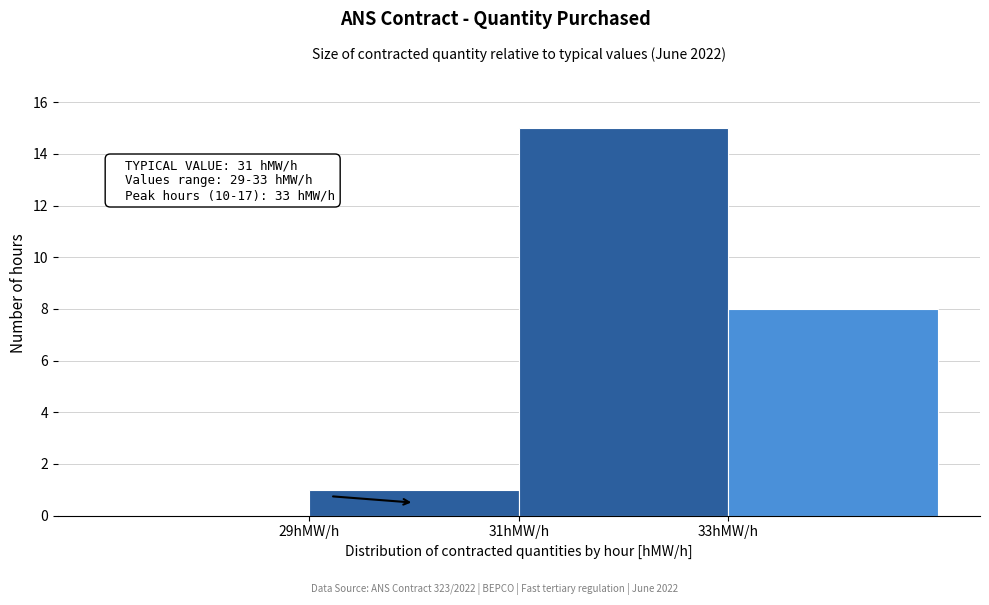

Which range on the x-axis has the tallest bar?

31 to 33